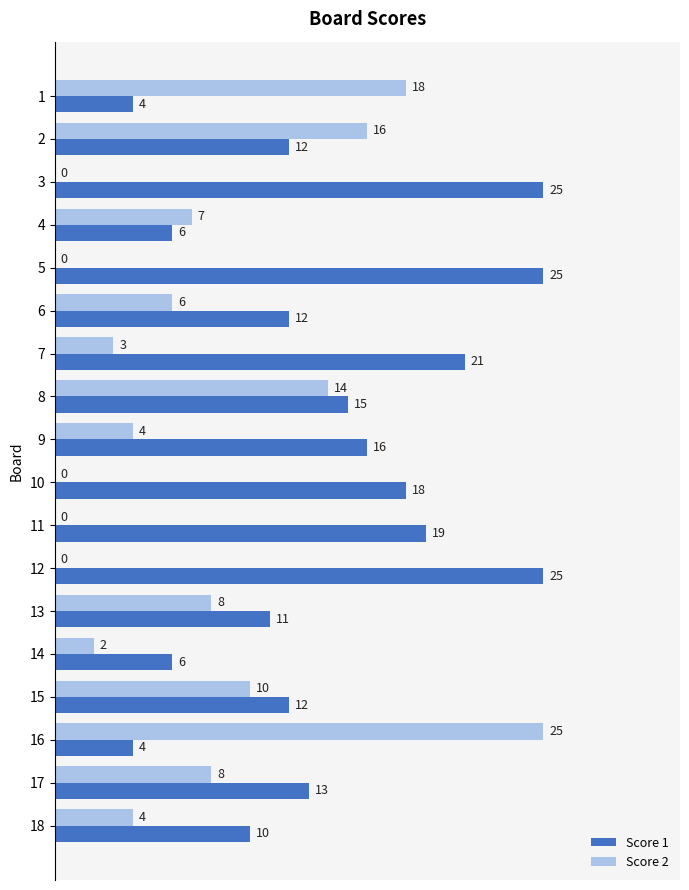

Which series has the largest total across all categories?

Score 1